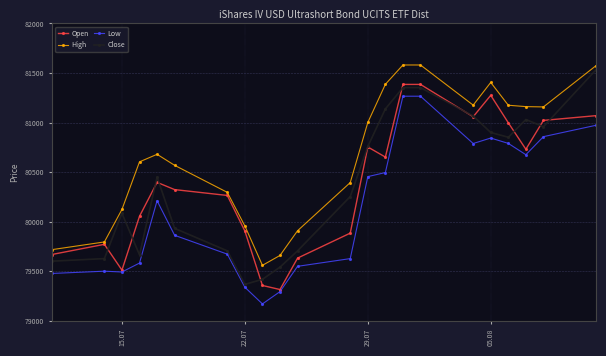

True or false: Low has more than 0 interior local peaks.

True